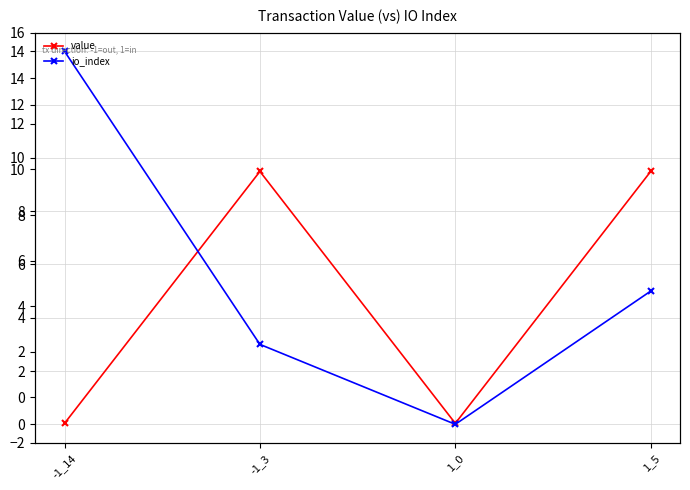

Between 1_0 and -1_14, which is larger?

1_0